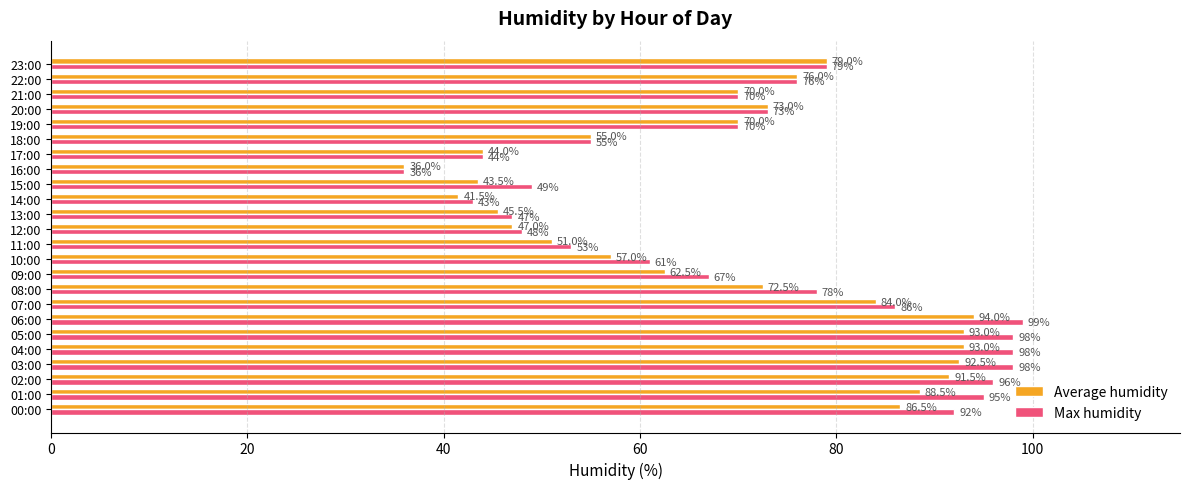

Rank the series by their average value, from highest to lowest.

Max humidity, Average humidity